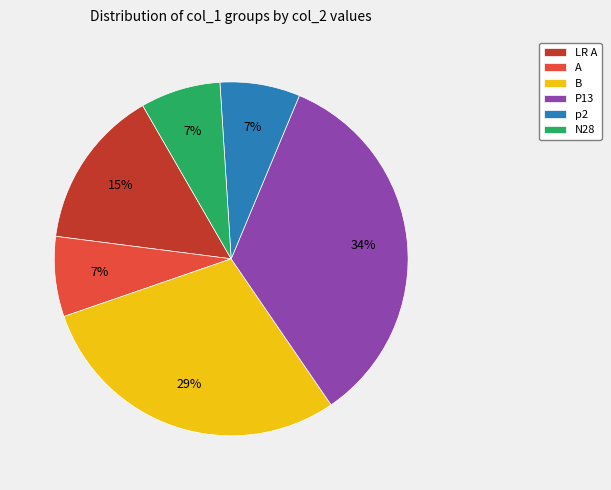

Which slice is the largest?

P13